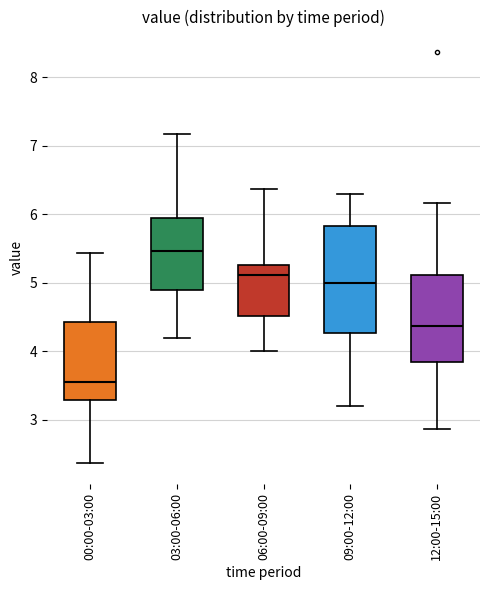

Reading left to right, transcribe this box plot: for each box, give where its median line is, the range the box spans, and where its two whiskers end, as read against the y-axis. The values are not printed on the chart, so give them approximately, as read against the axis.

00:00-03:00: median 3.6, box 3.3 to 4.4, whiskers 2.4 to 5.4
03:00-06:00: median 5.5, box 4.9 to 5.9, whiskers 4.2 to 7.2
06:00-09:00: median 5.1, box 4.5 to 5.3, whiskers 4.0 to 6.4
09:00-12:00: median 5.0, box 4.3 to 5.8, whiskers 3.2 to 6.3
12:00-15:00: median 4.4, box 3.8 to 5.1, whiskers 2.9 to 6.2